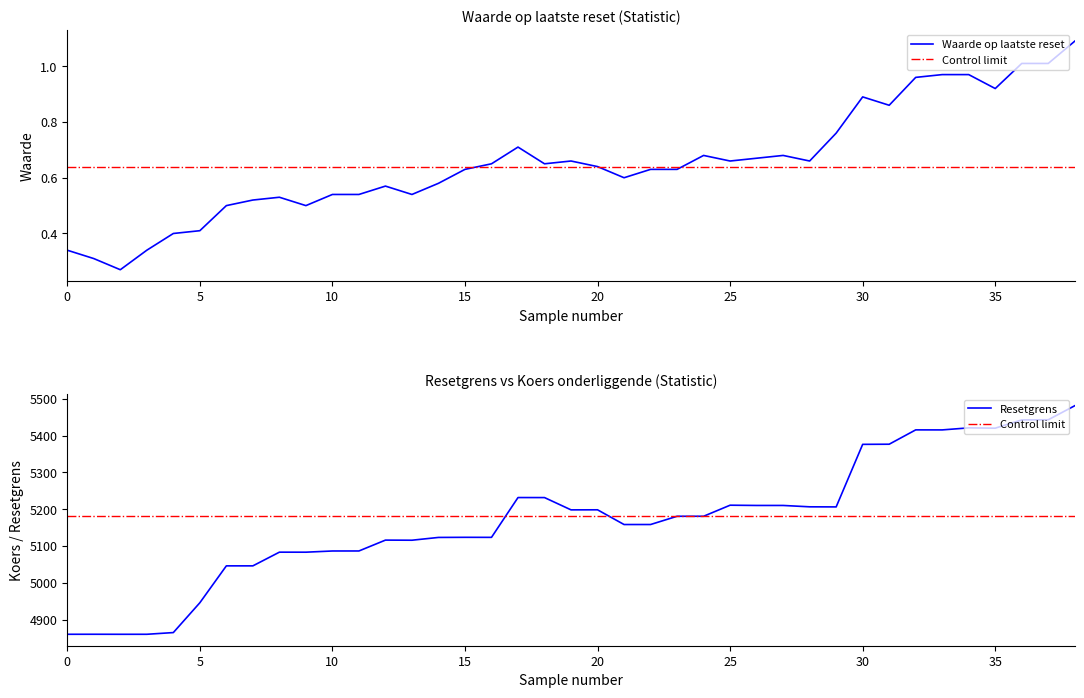

How many lines are shown in the chart?

2